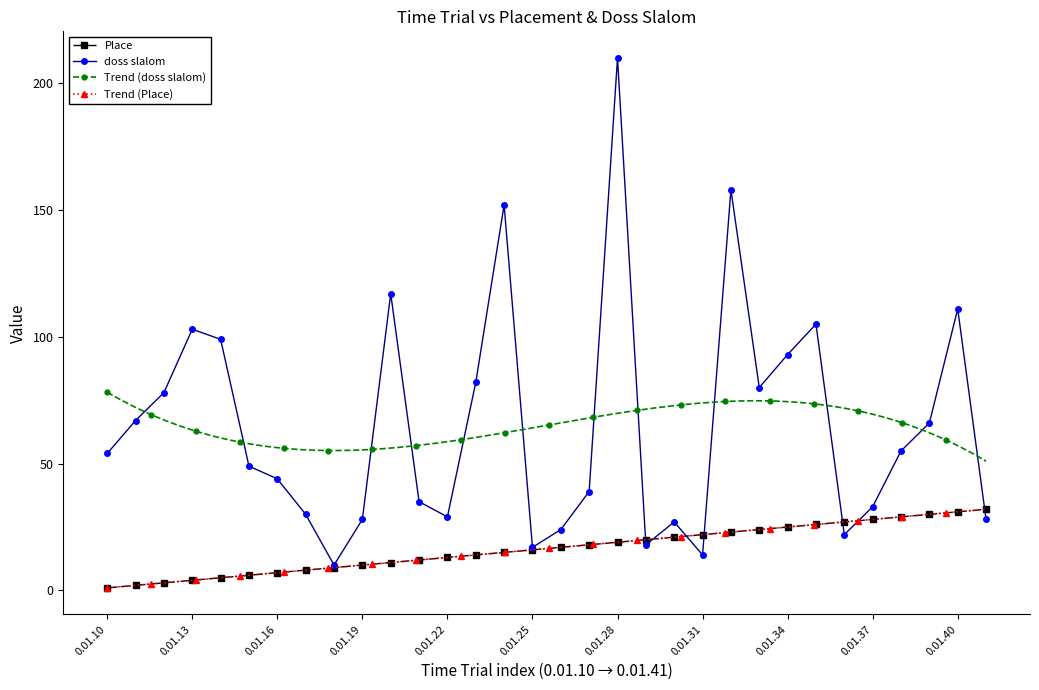

What is the difference between the Place values at 0.01.19 and 0.01.29?

10